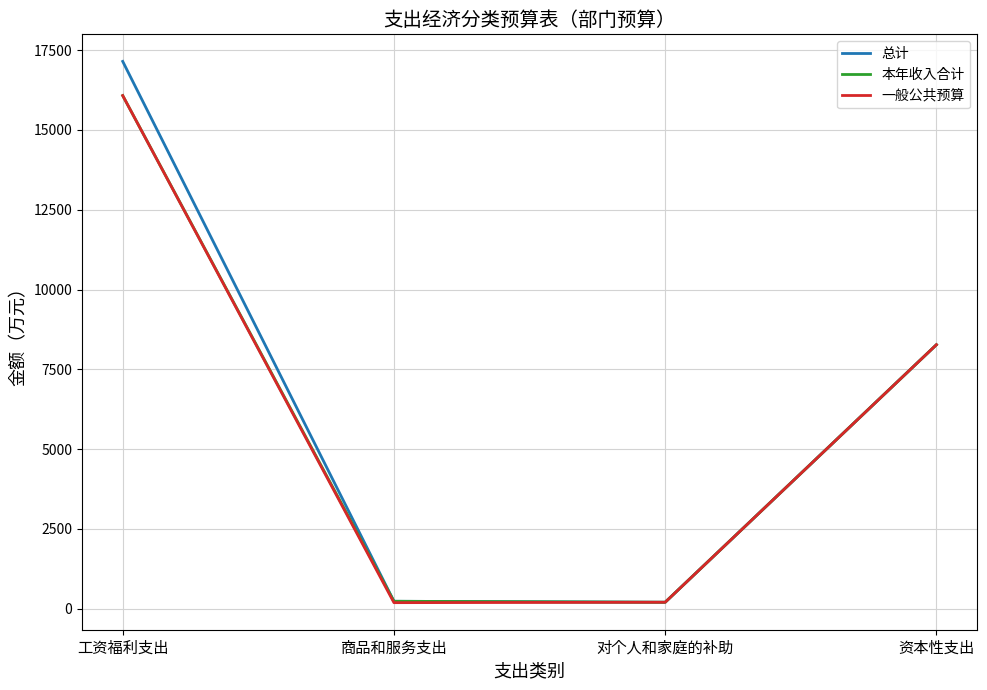

What is the sum of all 一般公共预算 values?

24739.3